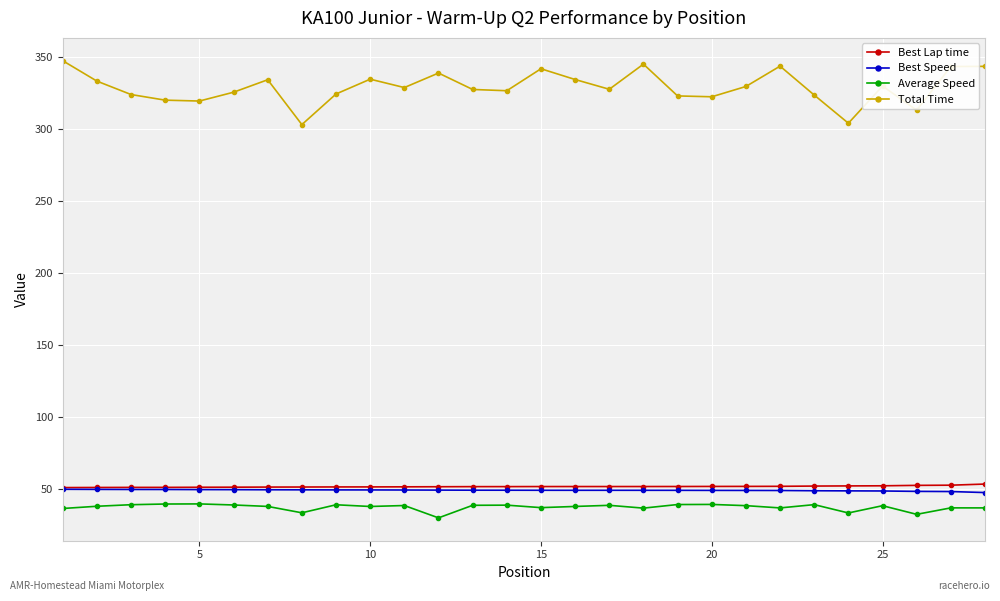

What is the value of the Total Time point at the 17th from the left?

327.6